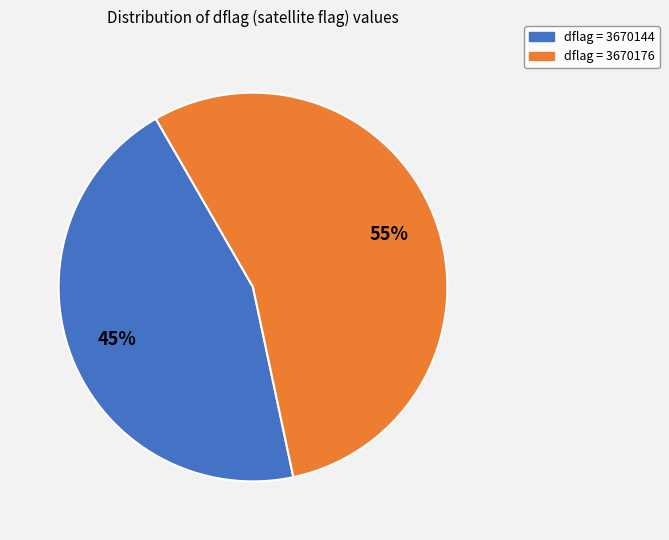

Is there any slice that represents more than half of the pie?

Yes